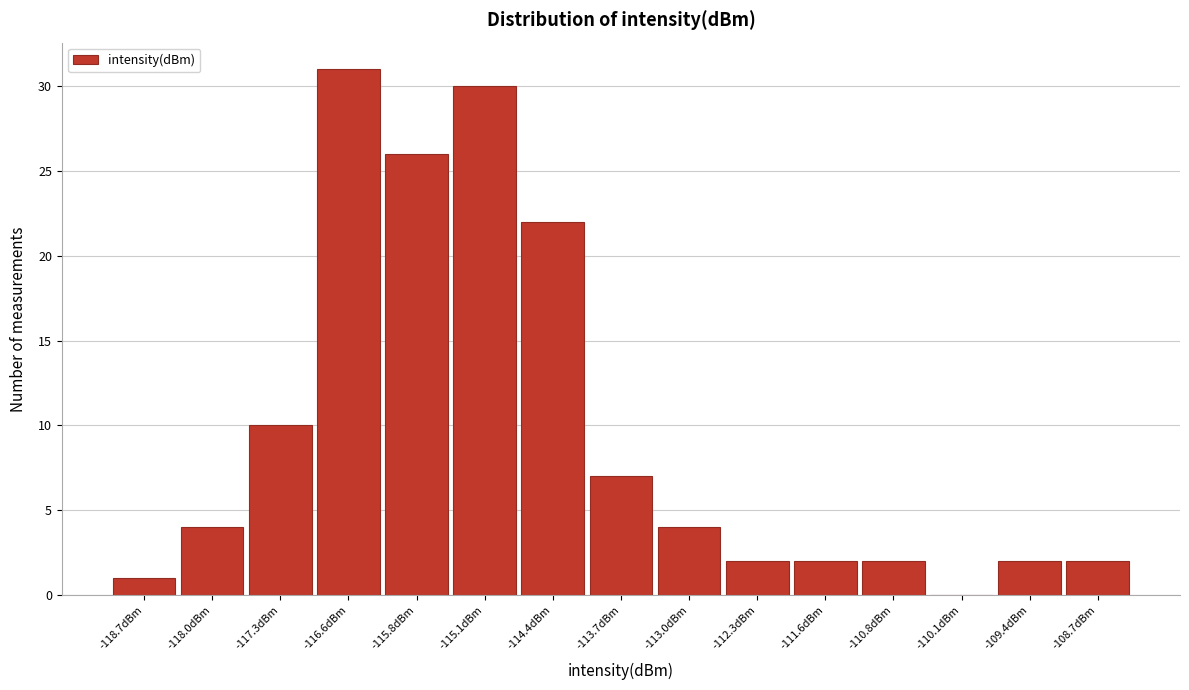

Reading left to right, transcribe this chart: for each bar, give the range it covers on the x-axis and its height. Neither the bar edges nor the heights are printed on the chart, so give them approximately, as read against the axes.

-119.1 to -118.3: 1
-118.3 to -117.6: 4
-117.6 to -116.9: 10
-116.9 to -116.2: 31
-116.2 to -115.5: 26
-115.5 to -114.8: 30
-114.8 to -114.1: 22
-114.1 to -113.3: 7
-113.3 to -112.6: 4
-112.6 to -111.9: 2
-111.9 to -111.2: 2
-111.2 to -110.5: 2
-110.5 to -109.8: 0
-109.8 to -109.1: 2
-109.1 to -108.3: 2